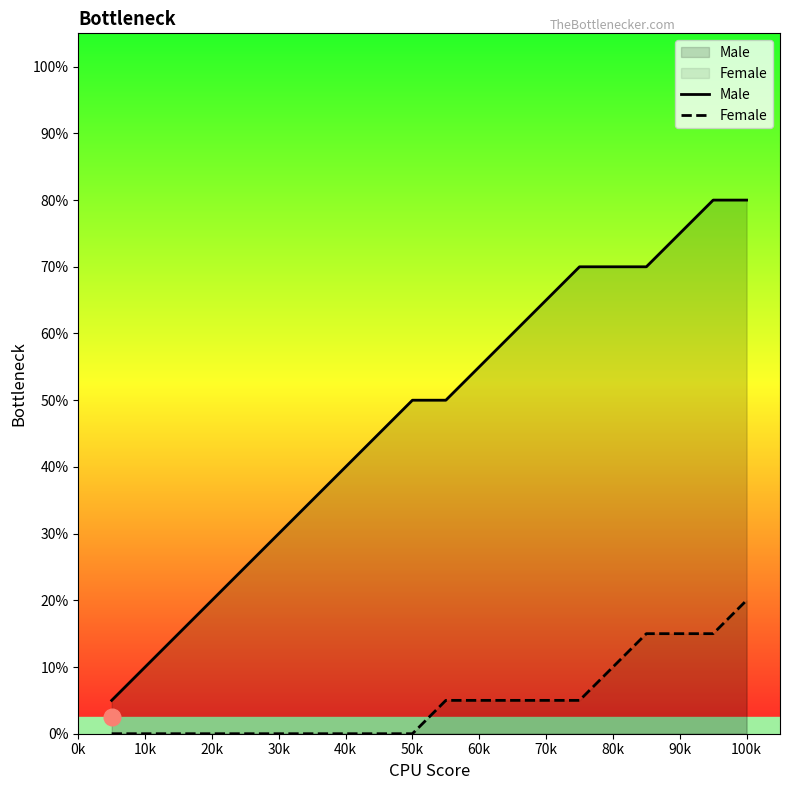

Where is Female nearest to the value 2?

80k